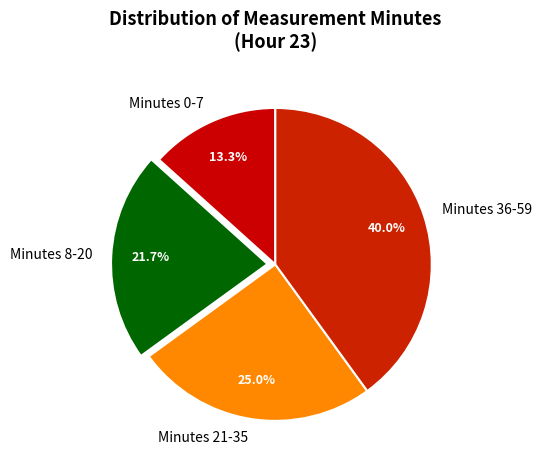

To the nearest percent, what is the difference between the largest and smallest slice percentages?

27%